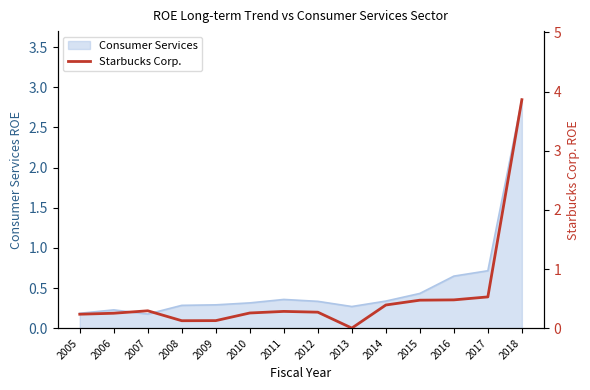

What is the average value?

0.5